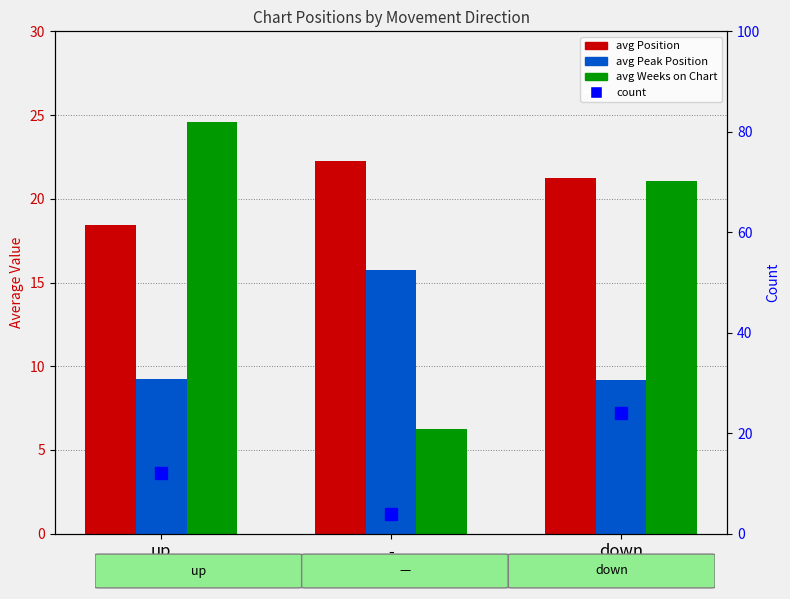

Is the value of count at up greater than the value of avg Weeks on Chart at -?

Yes